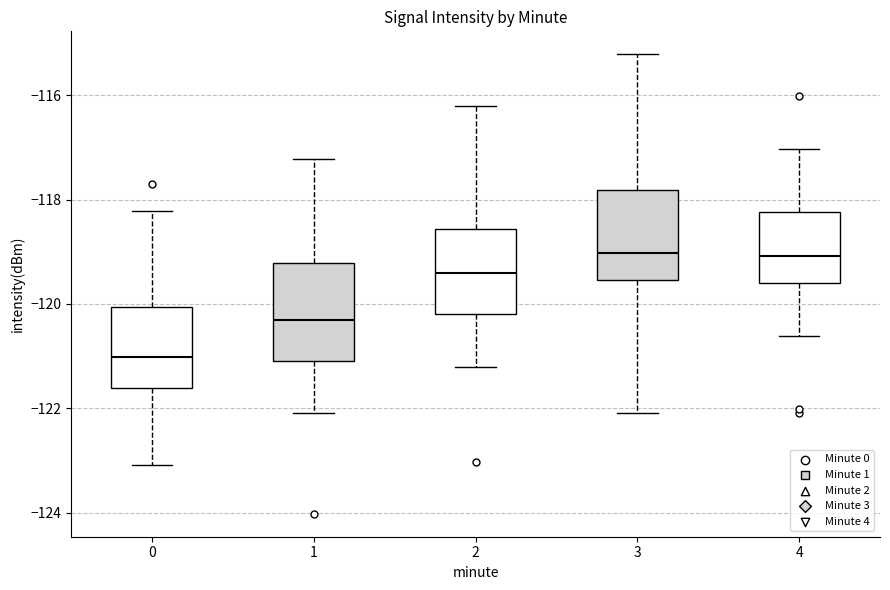

Which box has the lowest median line?

0